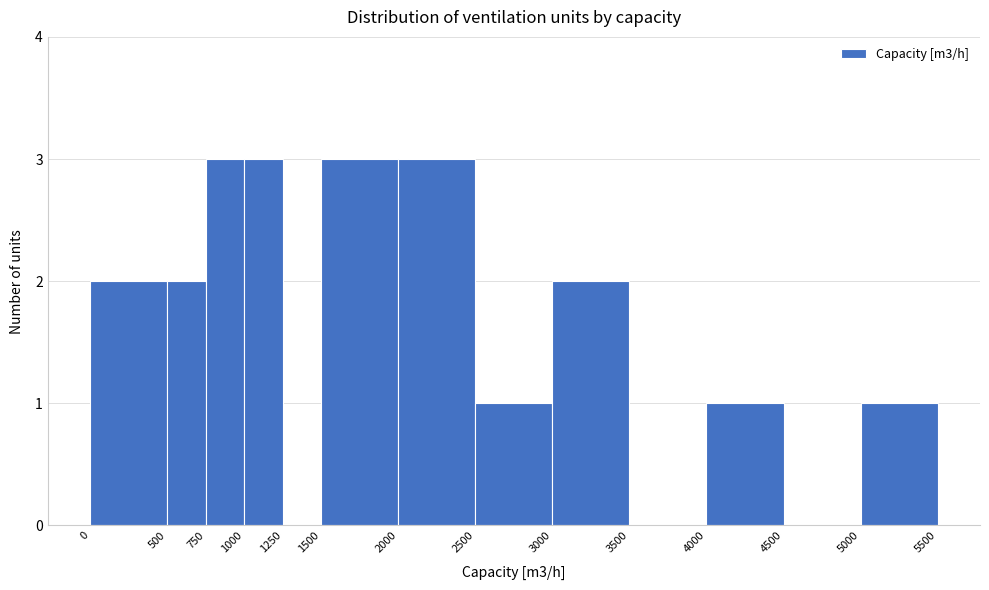

Reading left to right, transcribe this chart: for each bar, give the range it covers on the x-axis and its height. The values are not printed on the chart, so give them approximately, as read against the axis.

0 to 500: 2
500 to 750: 2
750 to 1000: 3
1000 to 1250: 3
1250 to 1500: 0
1500 to 2000: 3
2000 to 2500: 3
2500 to 3000: 1
3000 to 3500: 2
3500 to 4000: 0
4000 to 4500: 1
4500 to 5000: 0
5000 to 5500: 1